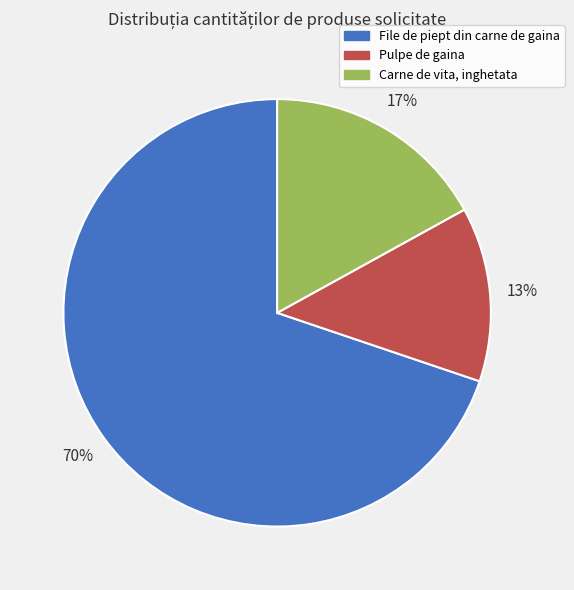

What is the smallest slice in the pie chart?

Pulpe de gaina